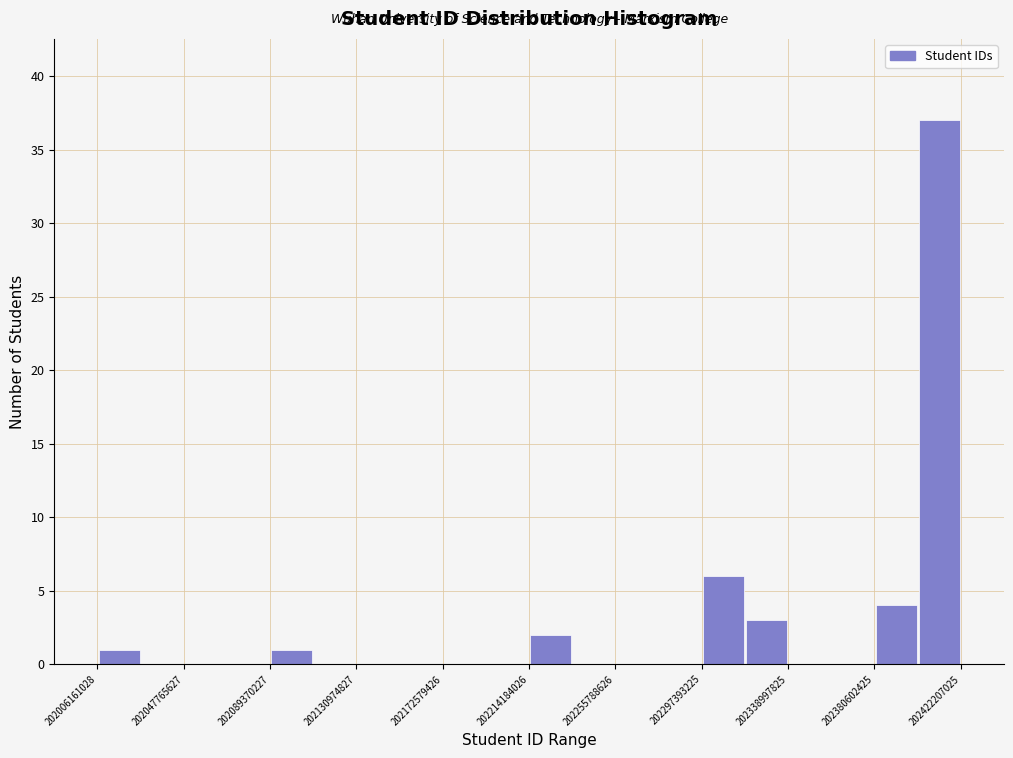

Reading left to right, transcribe this chart: for each bar, give the range it covers on the x-axis and its height. Neither the bar edges nor the heights are printed on the chart, so give them approximately, as read against the axes.

202005000000 to 202025000000: 1
202025000000 to 202050000000: 0
202050000000 to 202070000000: 0
202070000000 to 202090000000: 0
202090000000 to 202110000000: 1
202110000000 to 202130000000: 0
202130000000 to 202150000000: 0
202150000000 to 202175000000: 0
202175000000 to 202195000000: 0
202195000000 to 202215000000: 0
202215000000 to 202235000000: 2
202235000000 to 202255000000: 0
202255000000 to 202275000000: 0
202275000000 to 202295000000: 0
202295000000 to 202320000000: 6
202320000000 to 202340000000: 3
202340000000 to 202360000000: 0
202360000000 to 202380000000: 0
202380000000 to 202400000000: 4
202400000000 to 202420000000: 37